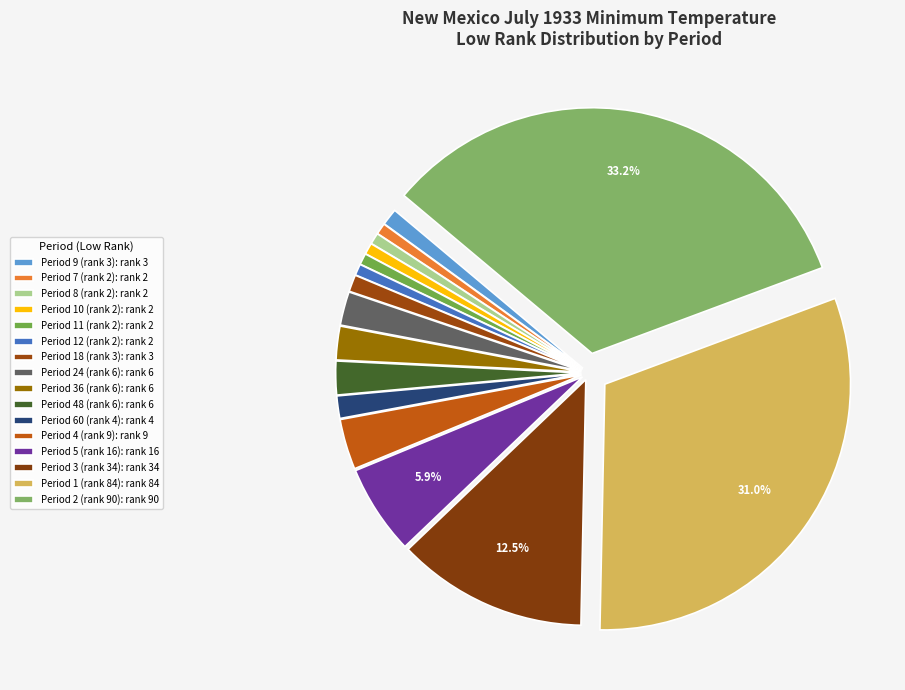

Is it true that Period 1 (rank 84) is 16% of the pie?

False